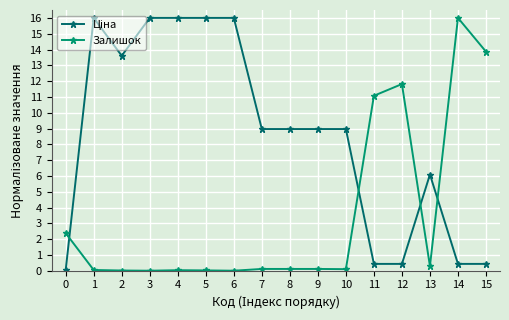

What is the total value across all series at 6?

16.0